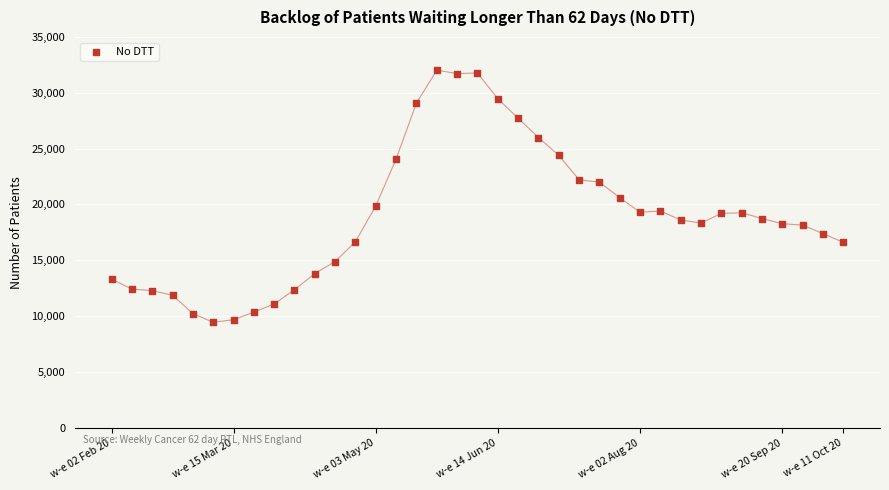

What is the range of X values (max minus min)?

36